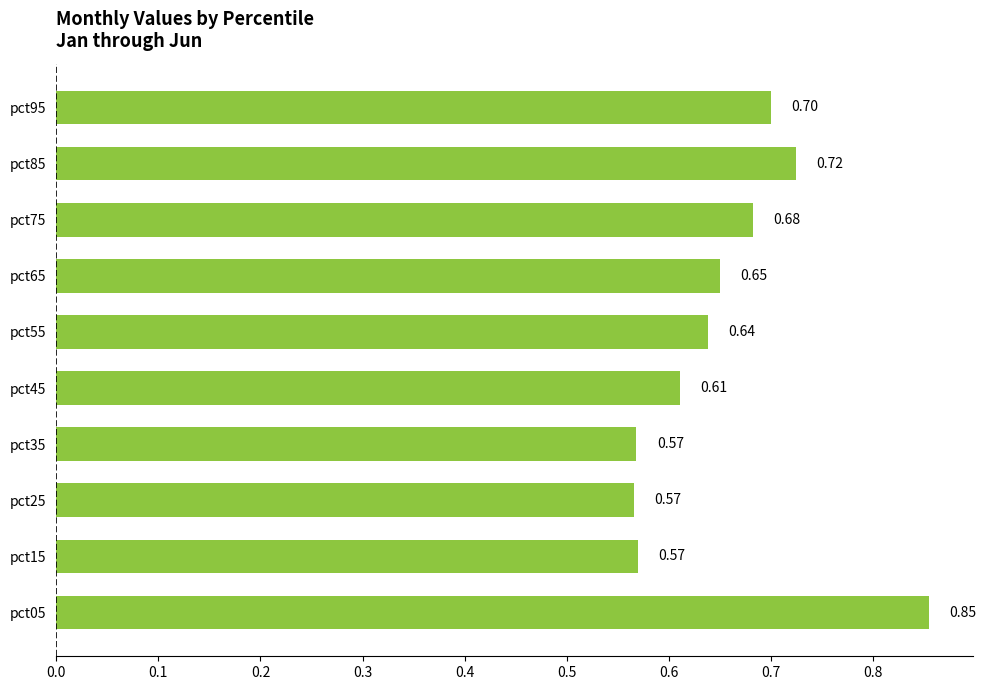

Count the number of data series in this chart.

1